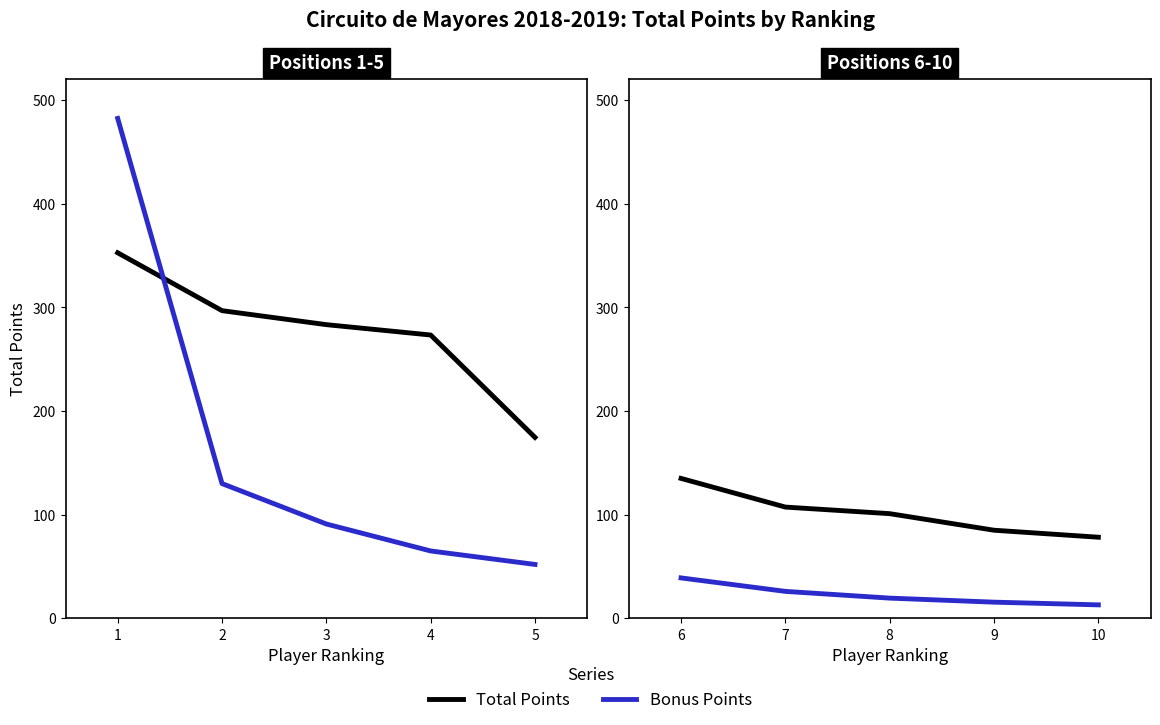

True or false: Bonus Points has a value of 34.6 at 8.

False